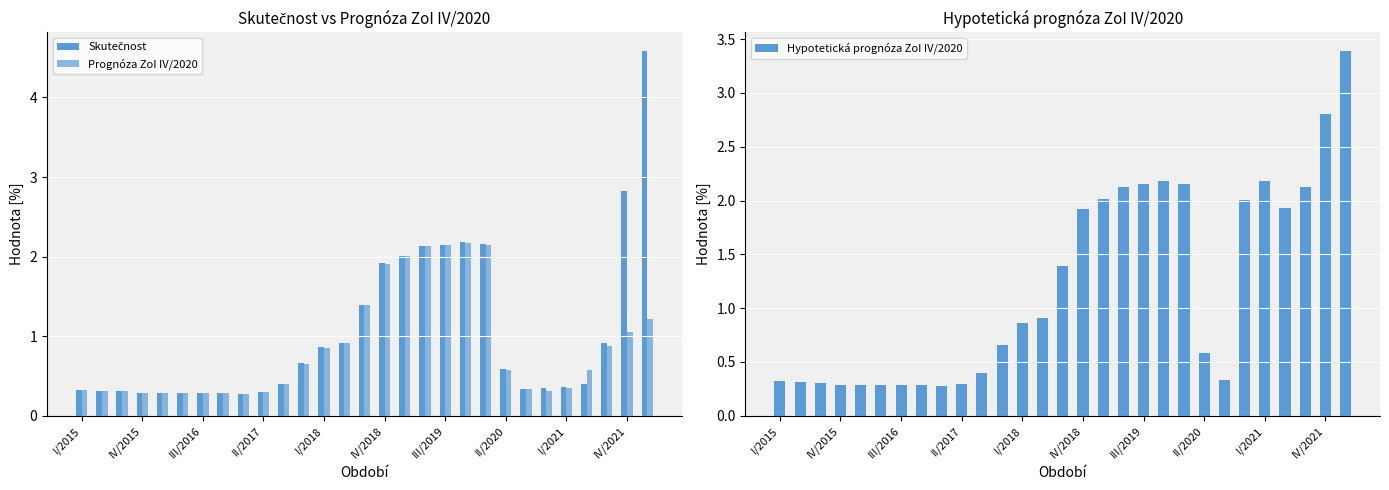

The Hypotetická prognóza ZoI IV/2020 series shows 0.3 at IV/2015. True or false?

True